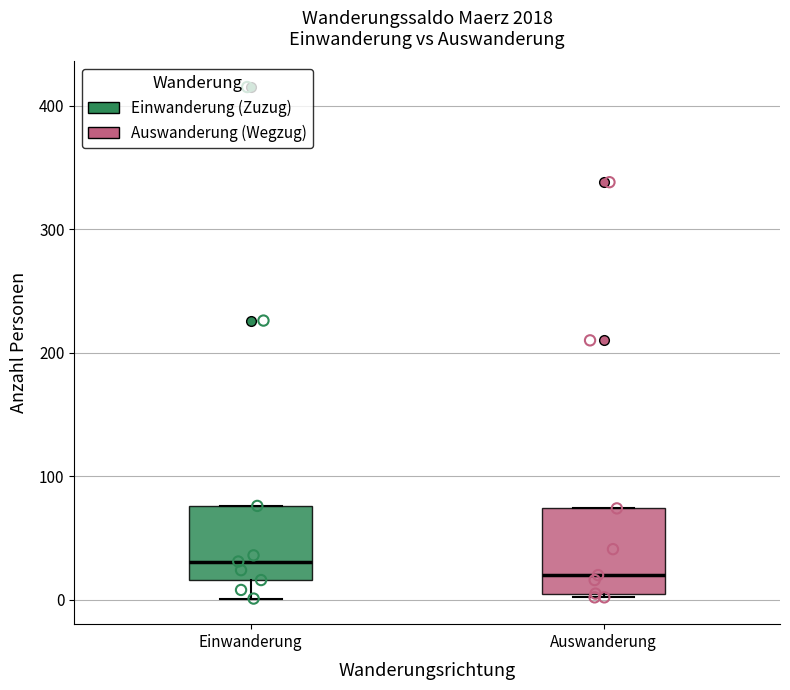

Reading left to right, read every box against the y-axis: the position of its median line, the range the box covers, and the ends of its whiskers. The values are not printed on the chart, so give them approximately, as read against the axis.

Einwanderung: median 30, box 20 to 80, whiskers 0 to 80
Auswanderung: median 20, box 10 to 70, whiskers 0 to 70